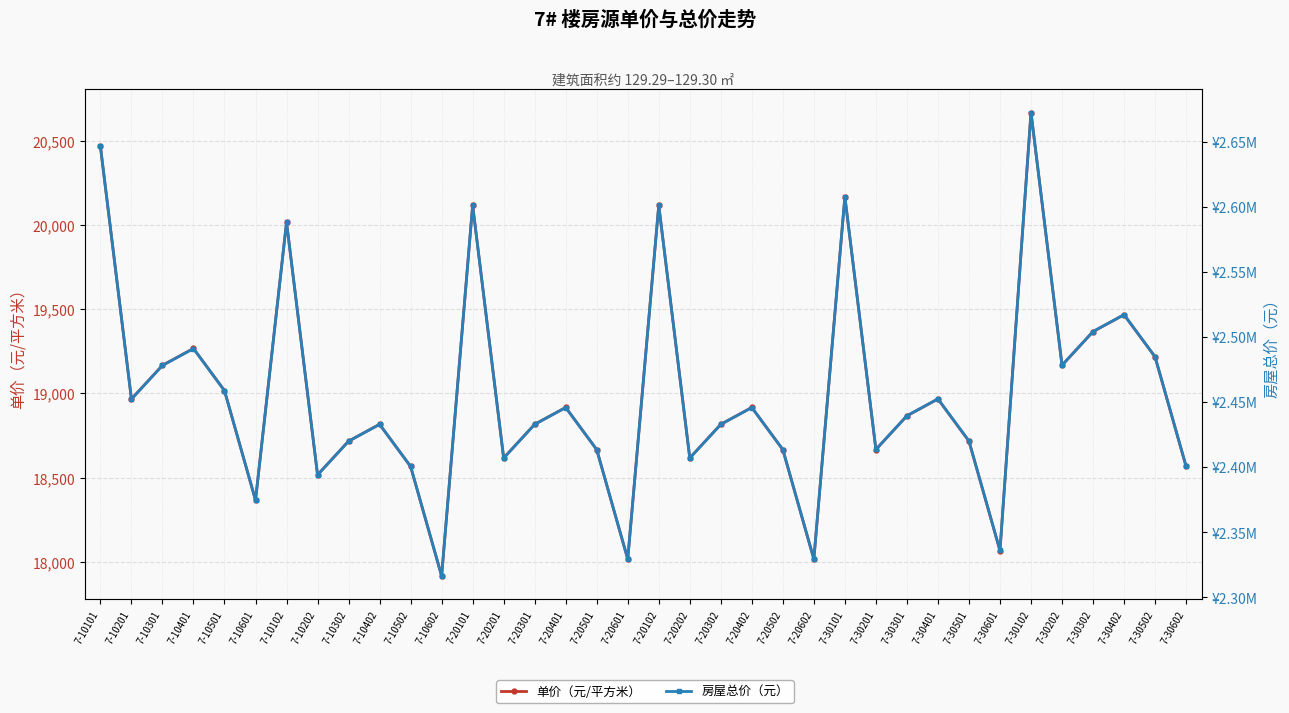

What is the maximum value for 单价（元/平方米）?

20667